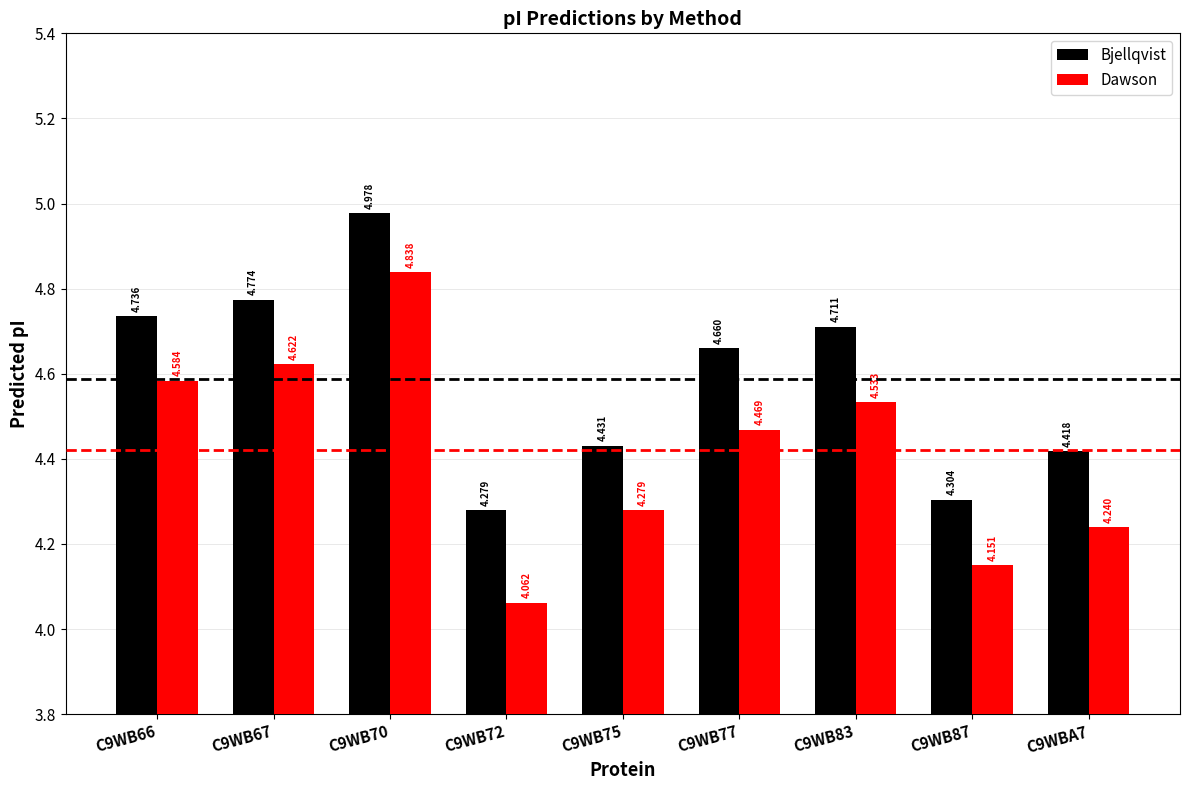

Where is Bjellqvist nearest to the value 4?

C9WB72